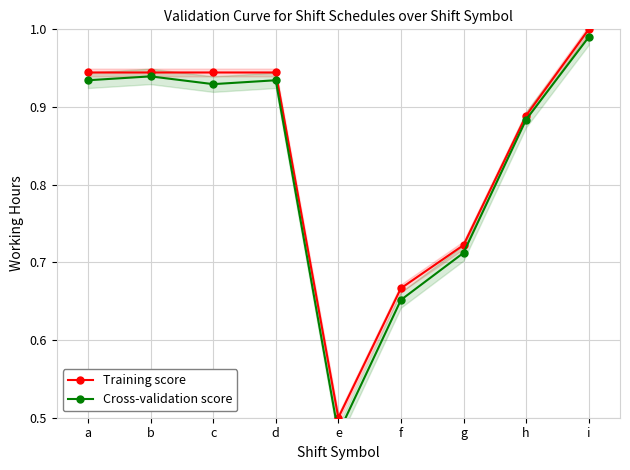

Is the value of Training score at a greater than the value of Cross-validation score at a?

Yes